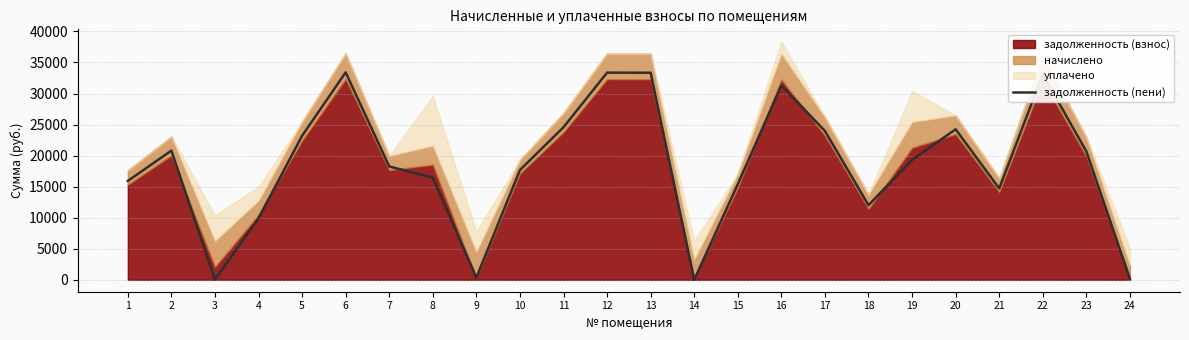

What is the highest value of the задолженность (пени) series?

33411.6